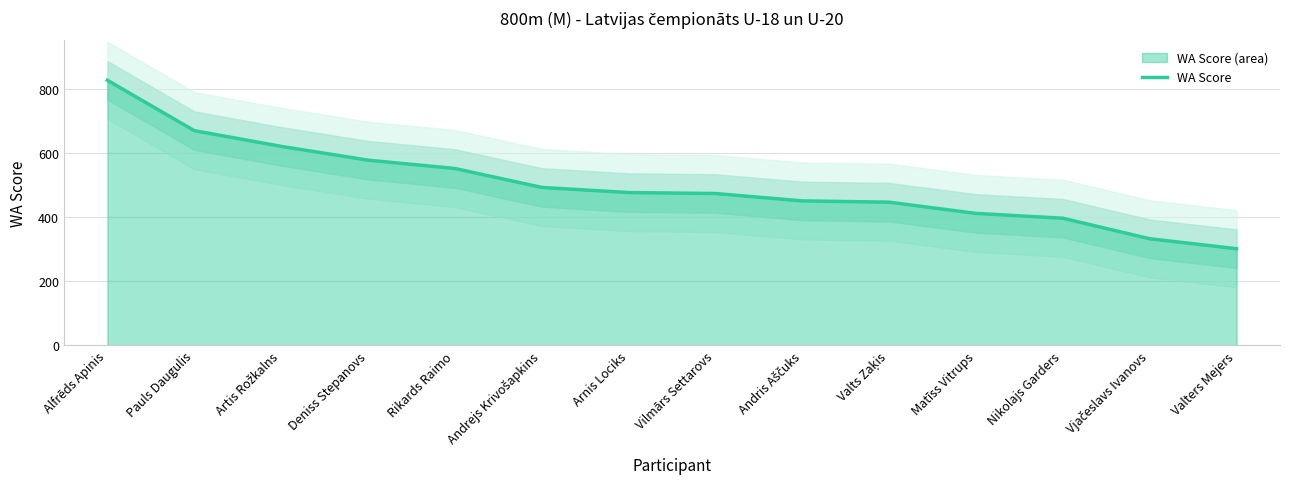

What is the maximum value shown in the chart?

826